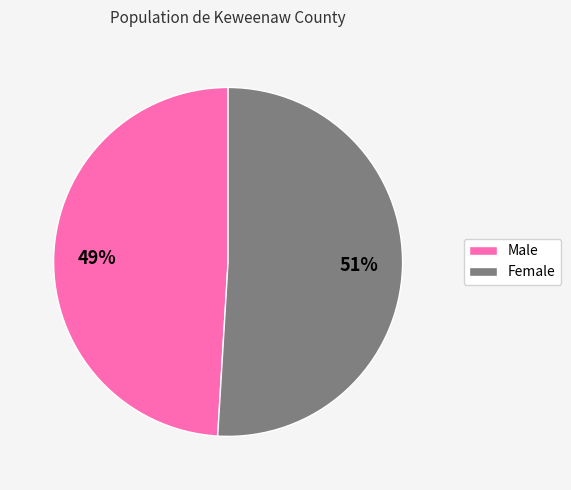

What is the majority slice?

Female